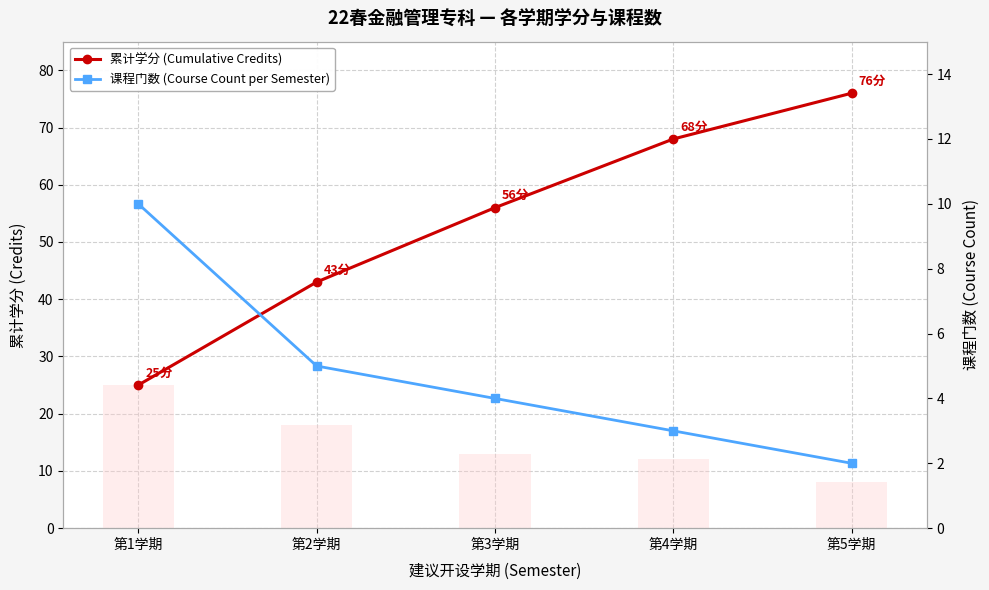

Count the 课程门数 (Course Count per Semester) values in the range 3 to 5.

3